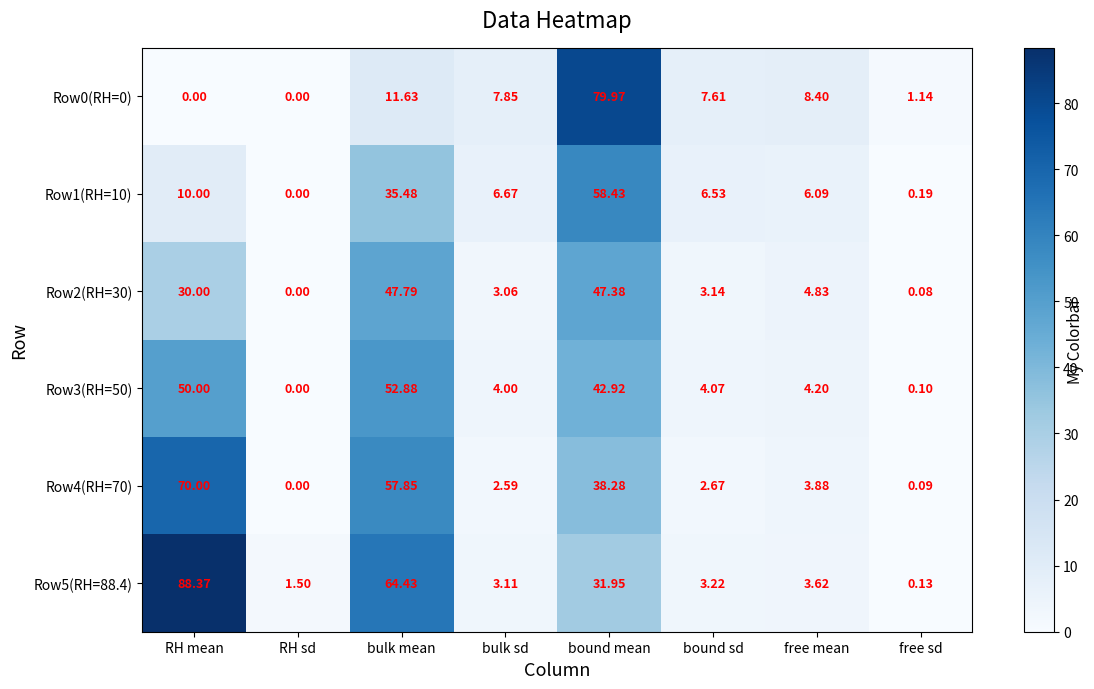

List the series in order of their peak value, lowest first.

Row2(RH=30), Row3(RH=50), Row1(RH=10), Row4(RH=70), Row0(RH=0), Row5(RH=88.4)